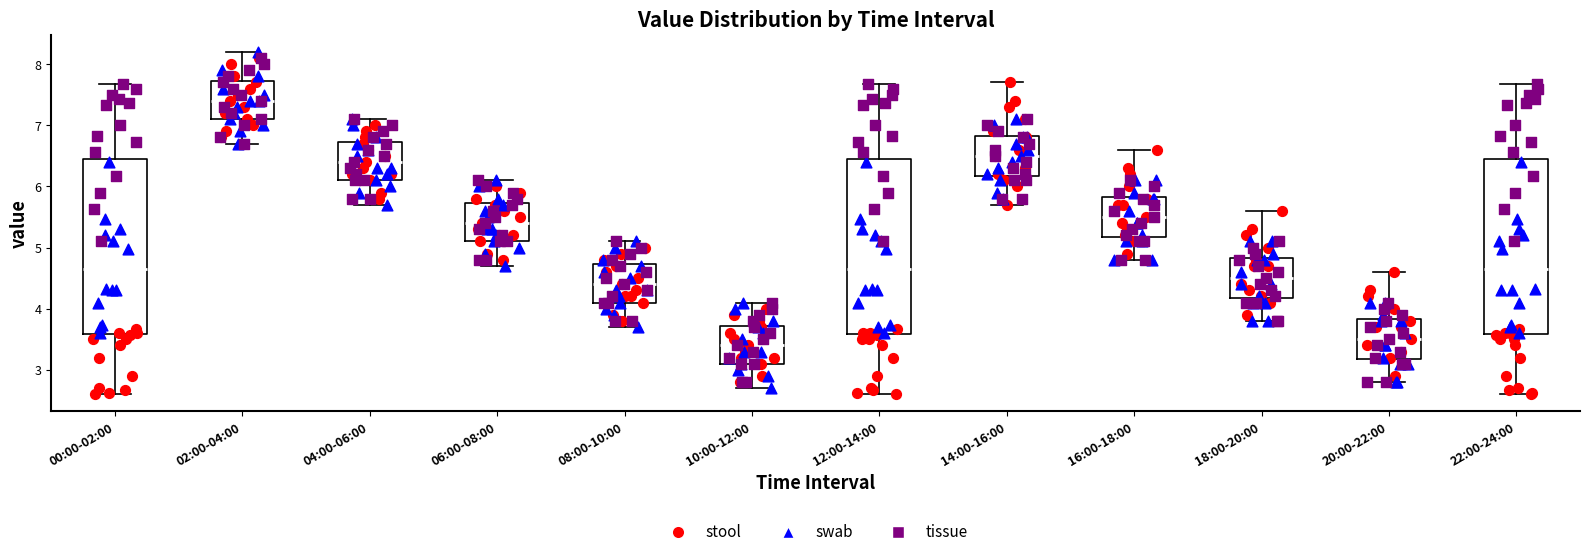

Reading left to right, read every box against the y-axis: the position of its median line, the range the box covers, and the ends of its whiskers. The values are not printed on the chart, so give them approximately, as read against the axis.

00:00-02:00: median 4.7, box 3.6 to 6.4, whiskers 2.6 to 7.7
02:00-04:00: median 7.4, box 7.1 to 7.7, whiskers 6.7 to 8.2
04:00-06:00: median 6.4, box 6.1 to 6.7, whiskers 5.7 to 7.1
06:00-08:00: median 5.4, box 5.1 to 5.7, whiskers 4.7 to 6.1
08:00-10:00: median 4.4, box 4.1 to 4.7, whiskers 3.7 to 5.1
10:00-12:00: median 3.4, box 3.1 to 3.7, whiskers 2.7 to 4.1
12:00-14:00: median 4.7, box 3.6 to 6.4, whiskers 2.6 to 7.7
14:00-16:00: median 6.5, box 6.2 to 6.8, whiskers 5.7 to 7.7
16:00-18:00: median 5.5, box 5.2 to 5.8, whiskers 4.8 to 6.6
18:00-20:00: median 4.5, box 4.2 to 4.8, whiskers 3.8 to 5.6
20:00-22:00: median 3.5, box 3.2 to 3.8, whiskers 2.8 to 4.6
22:00-24:00: median 4.7, box 3.6 to 6.4, whiskers 2.6 to 7.7